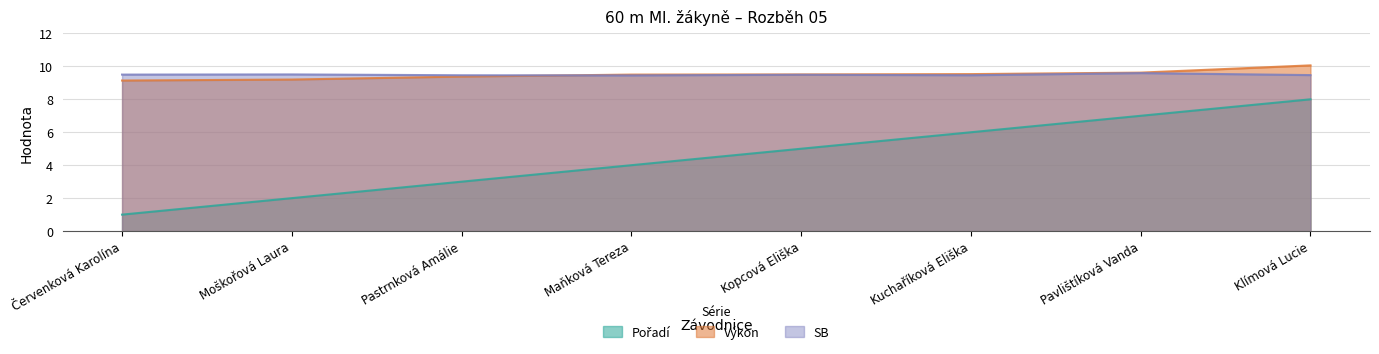

Reading left to right, list all the values displayed in this chart.

Pořadí: 1.0	2.0	3.0	4.0	5.0	6.0	7.0	8.0
Výkon: 9.1	9.2	9.4	9.5	9.5	9.5	9.6	10.1
SB: 9.5	9.5	9.5	9.4	9.5	9.5	9.6	9.5